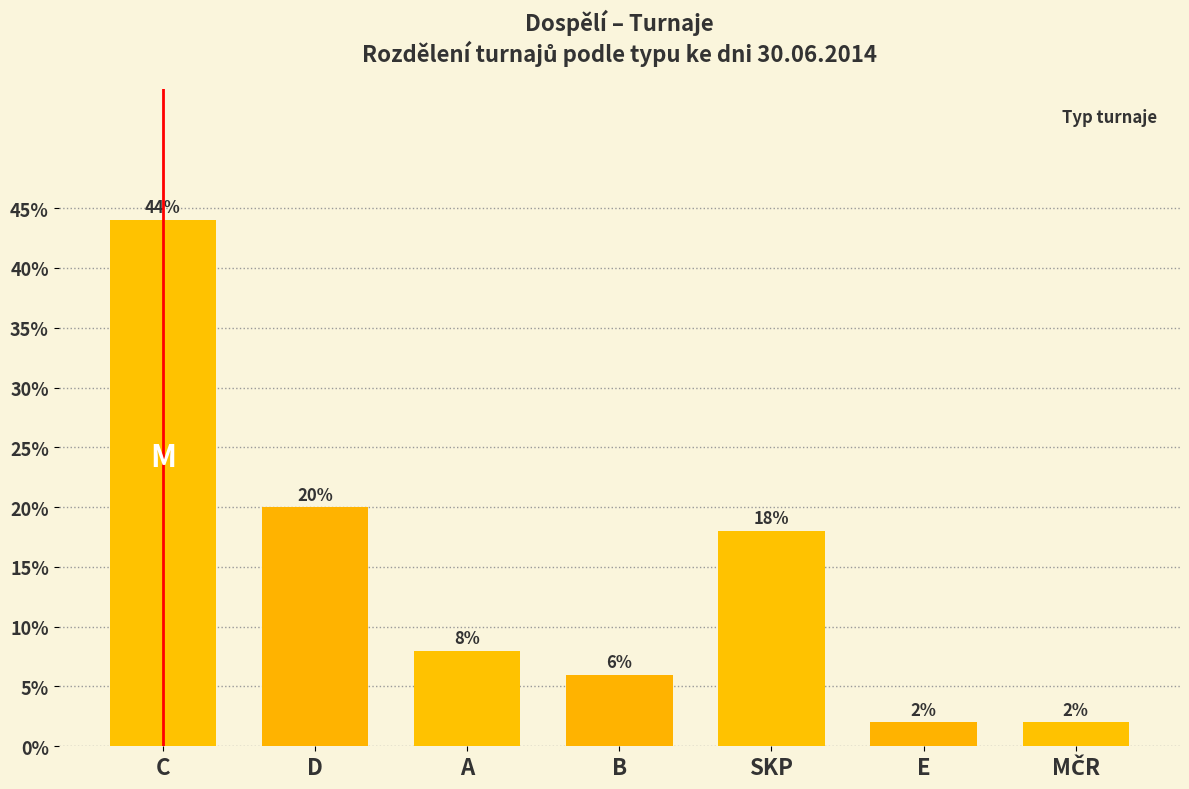

Reading right to left, list all the values displayed in this chart.

2	2	18	6	8	20	44